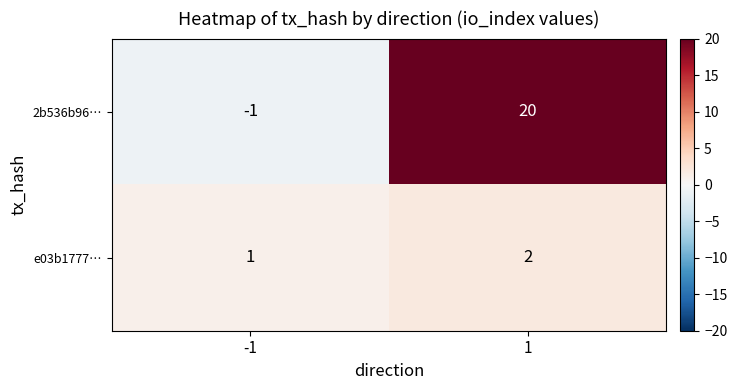

What is the total value across all series at 1?

22